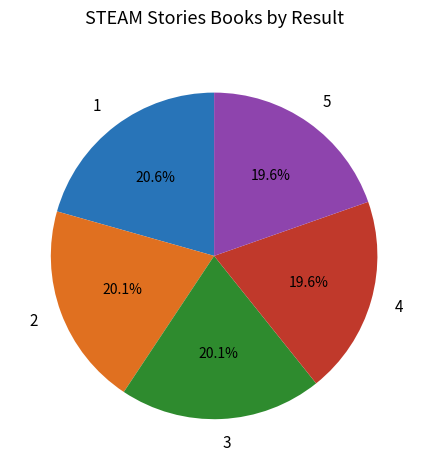

Is there any slice that represents more than half of the pie?

No